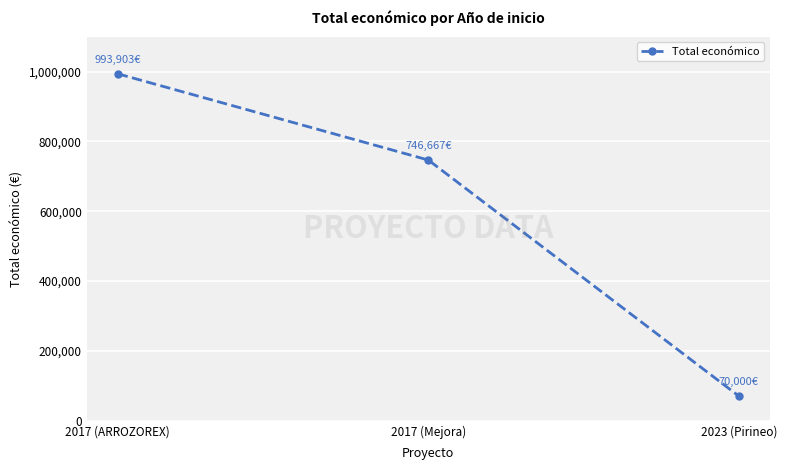

What position from the right is 2017 (Mejora)?

2